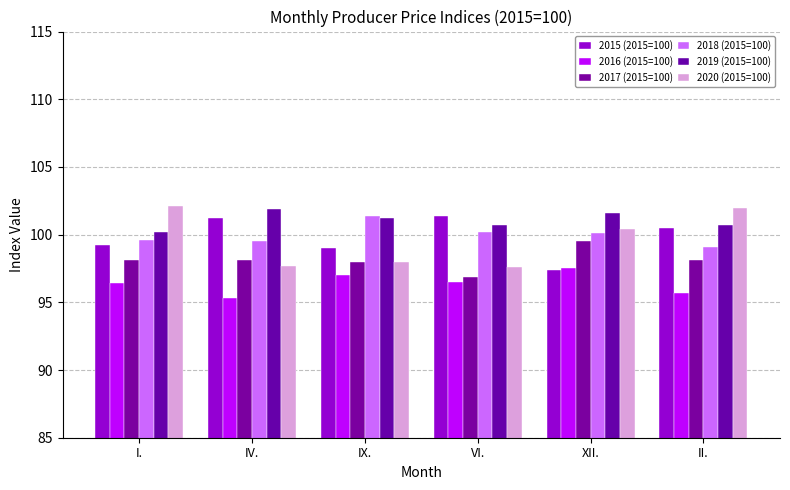

At how many categories does at least one series exceed 102?

1